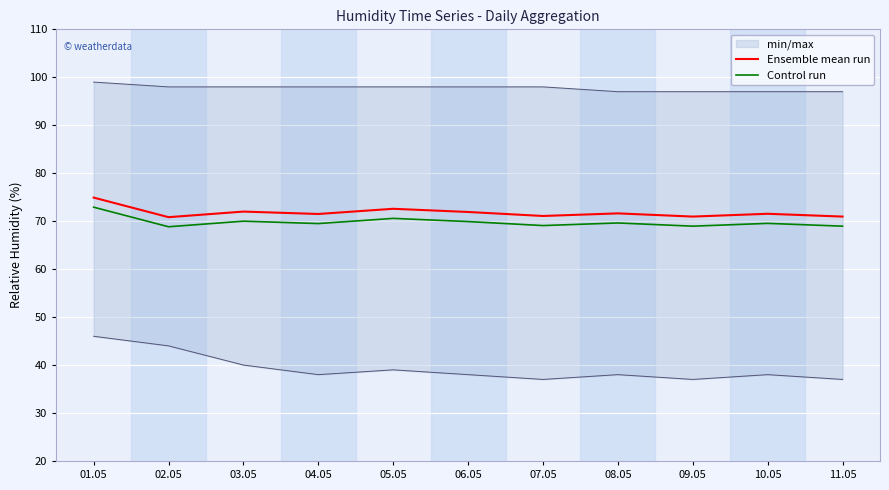

Which has a higher value, 01.05 or 09.05?

01.05